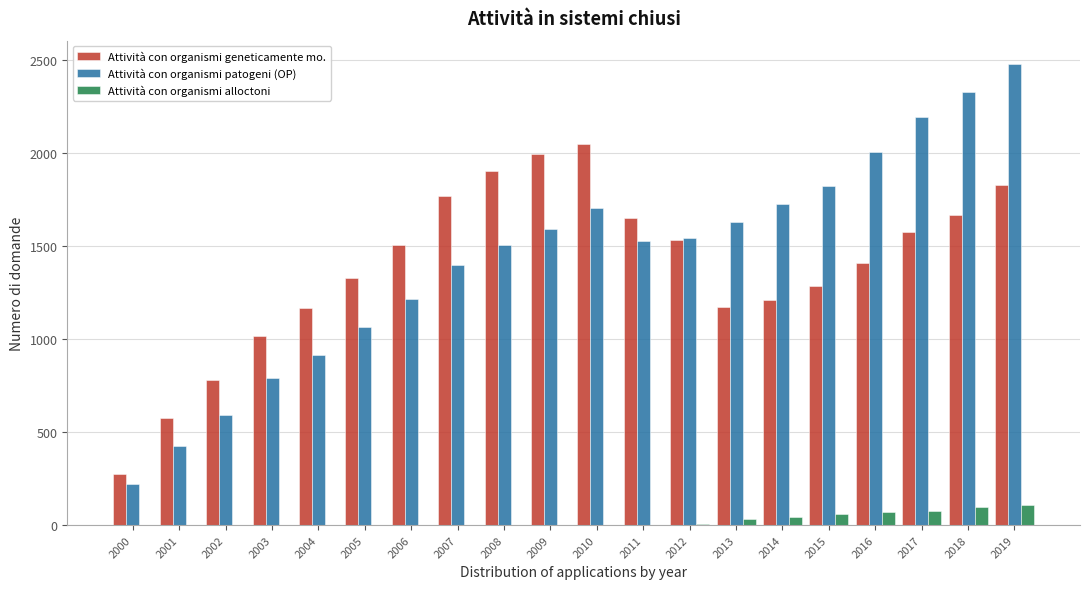

What is the sum of all Attività con organismi patogeni (OP) values?

28649